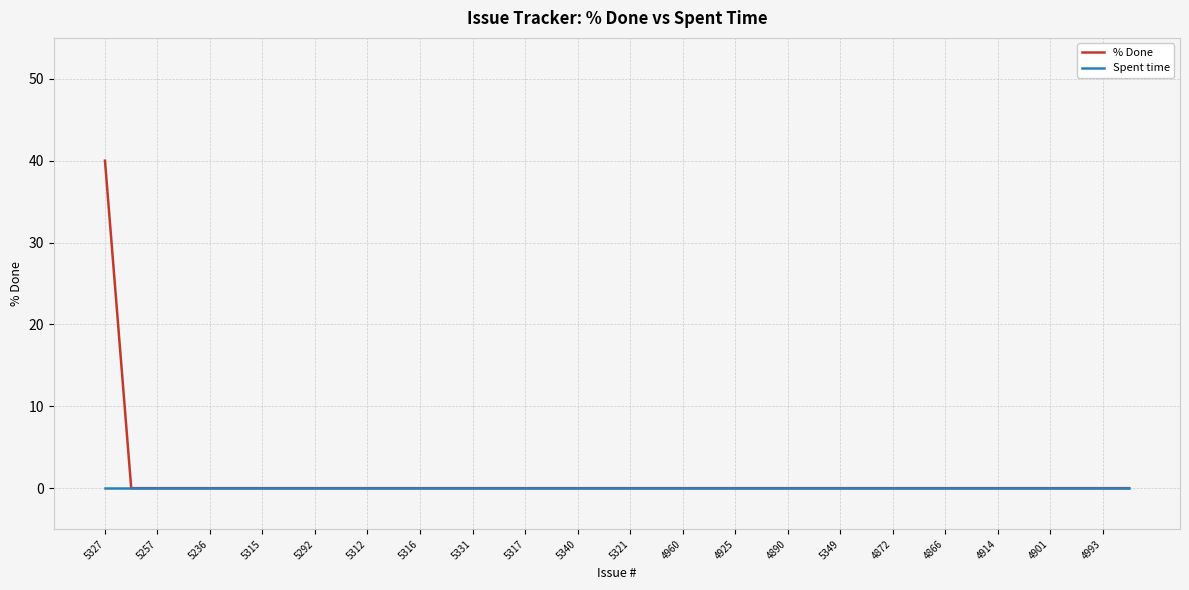

What is the maximum value shown in the chart?

40